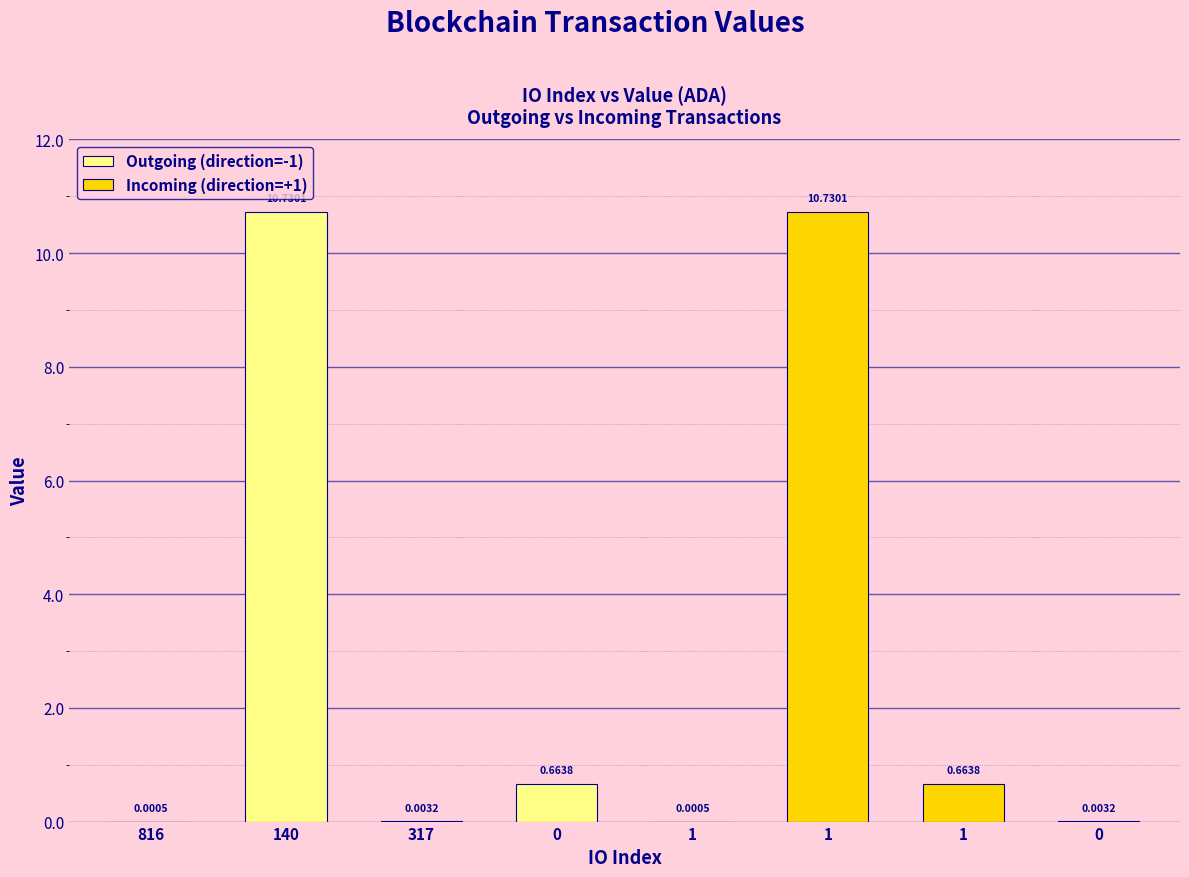

Between 140 and 317, which series saw the biggest shift?

Outgoing (direction=-1)